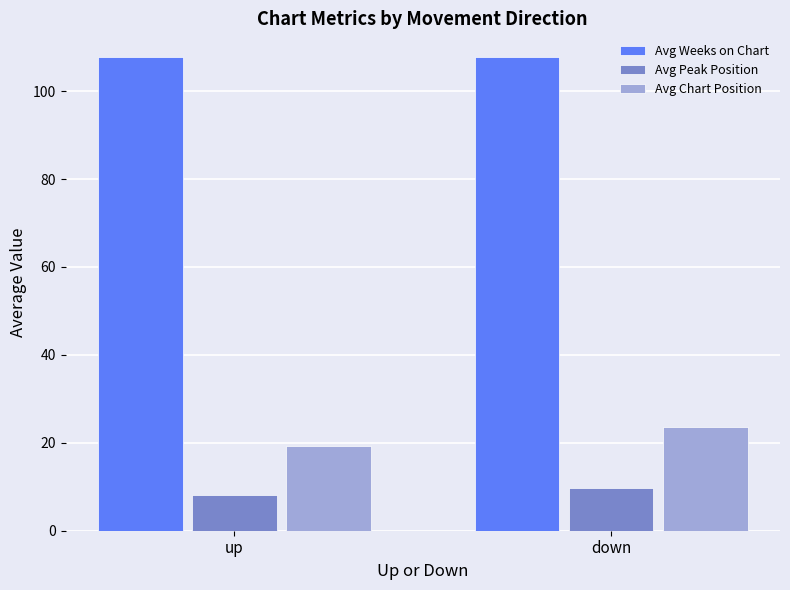

What is the label of the 1st bar from the left?

up